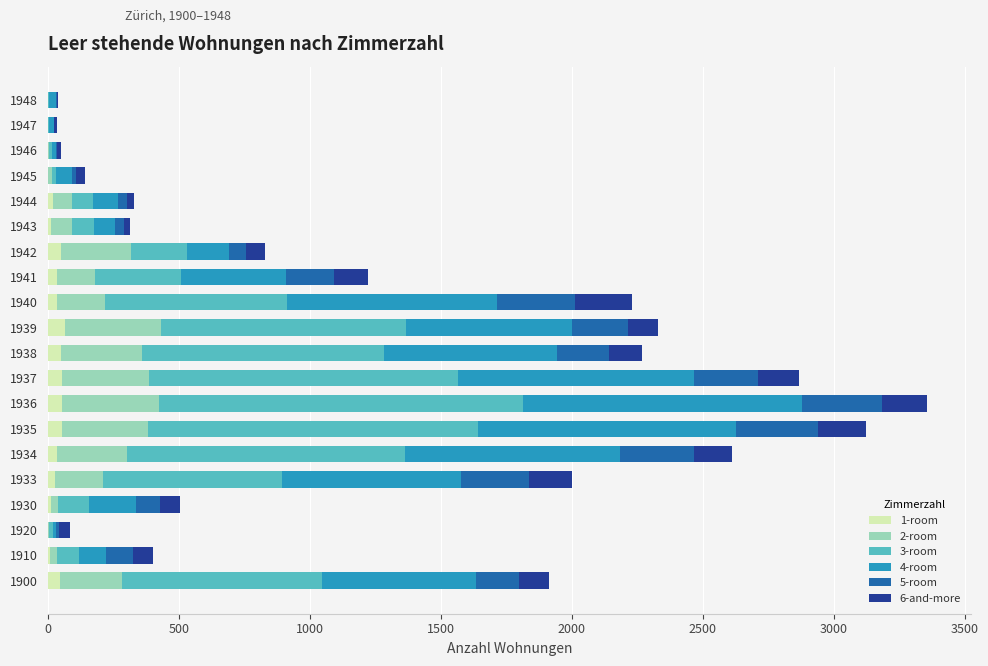

Rank the series by their maximum value, from highest to lowest.

3-room, 4-room, 2-room, 5-room, 6-and-more, 1-room